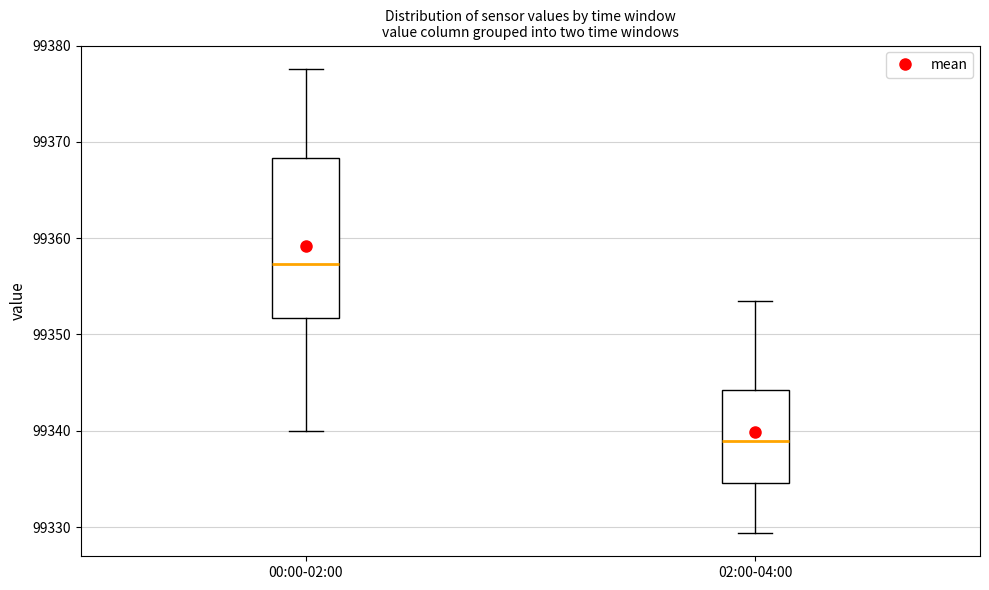

Reading left to right, transcribe this box plot: for each box, give where its median line is, the range the box spans, and where its two whiskers end, as read against the y-axis. The values are not printed on the chart, so give them approximately, as read against the axis.

00:00-02:00: median 99357, box 99352 to 99368, whiskers 99340 to 99378
02:00-04:00: median 99339, box 99335 to 99344, whiskers 99329 to 99353